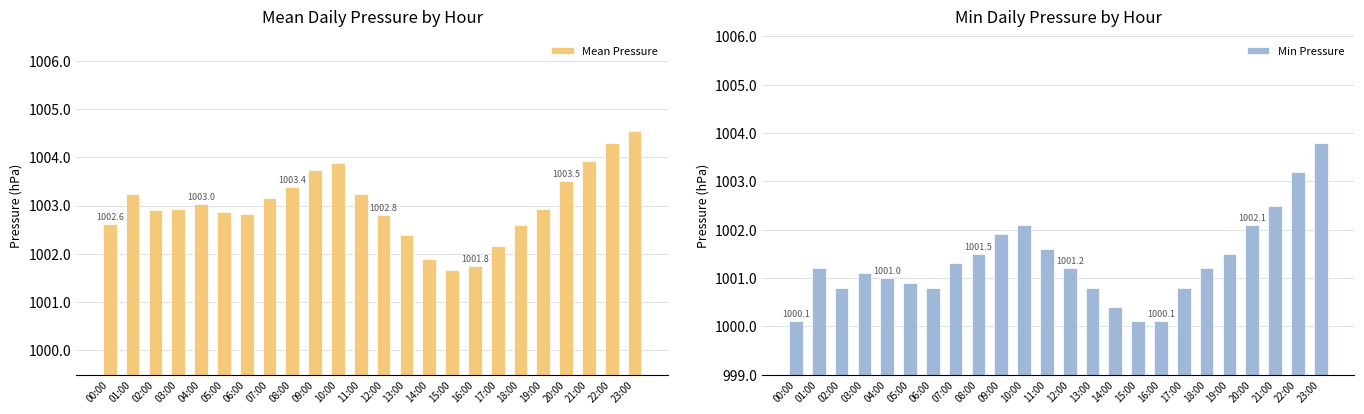

What position from the right is 16:00?

8